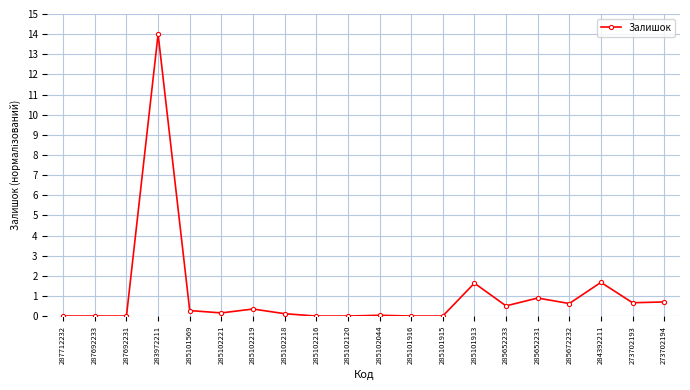

What is the label of the 20th point from the left?

273702194